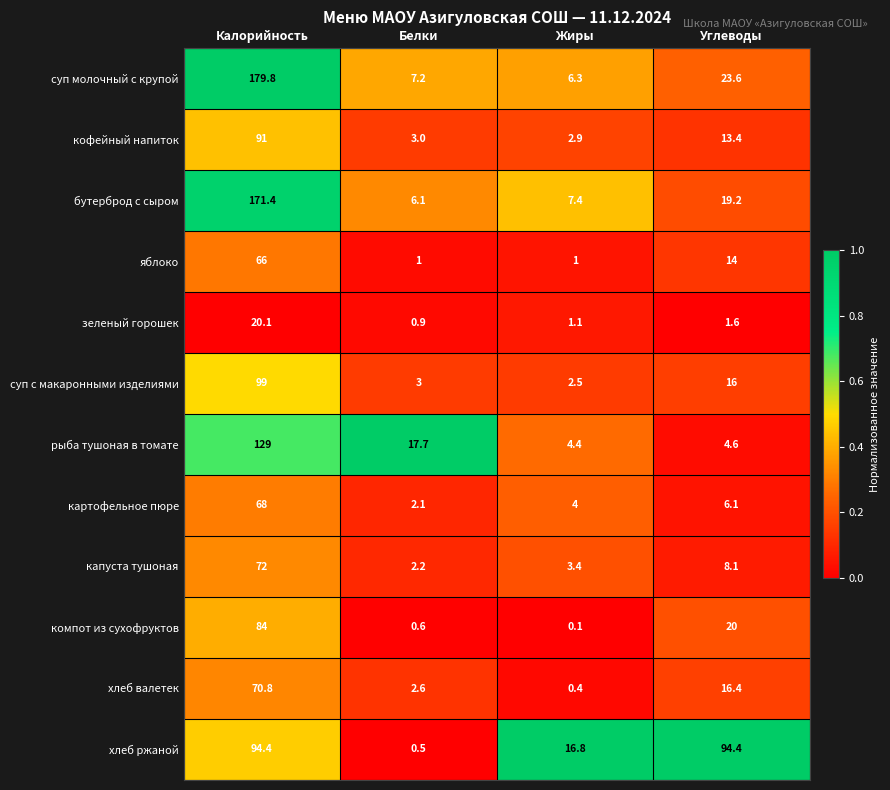

What is the spread (max minus min) of values at Белки?

17.2